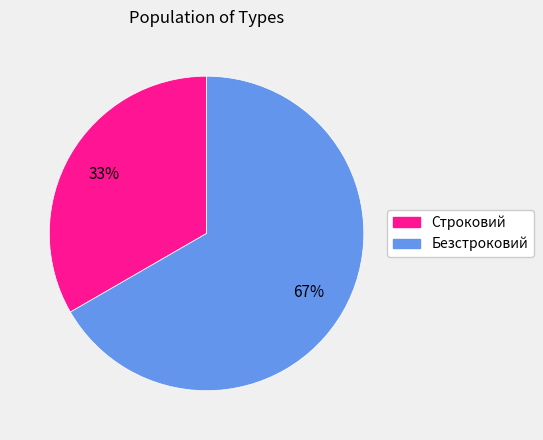

Between Безстроковий and Строковий, which is larger?

Безстроковий